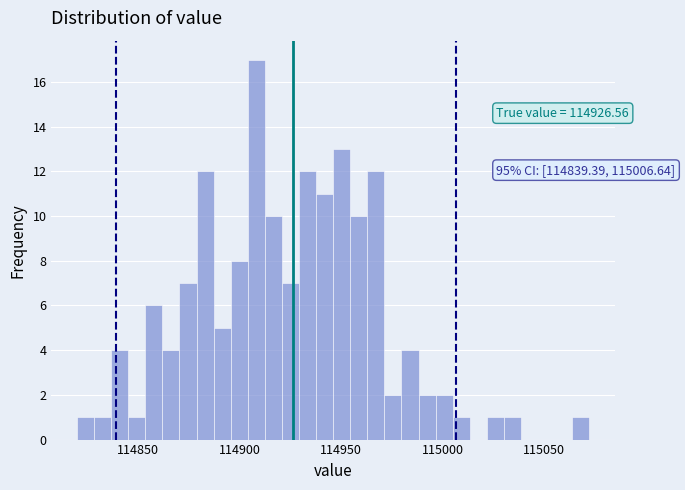

Around what value on the x-axis is the tallest bar? Give the approximate position of its centre, as read against the axis.

114910